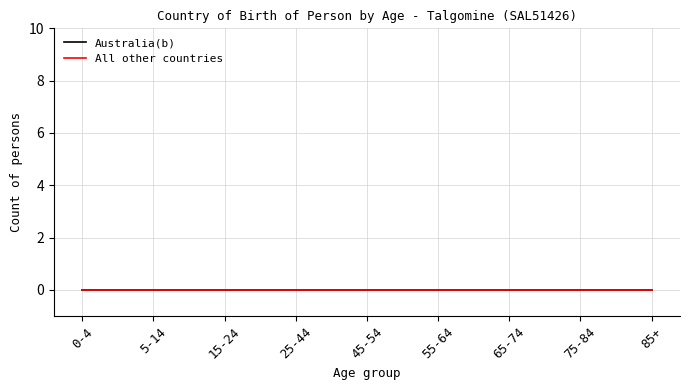

How many distinct data groups are displayed?

2